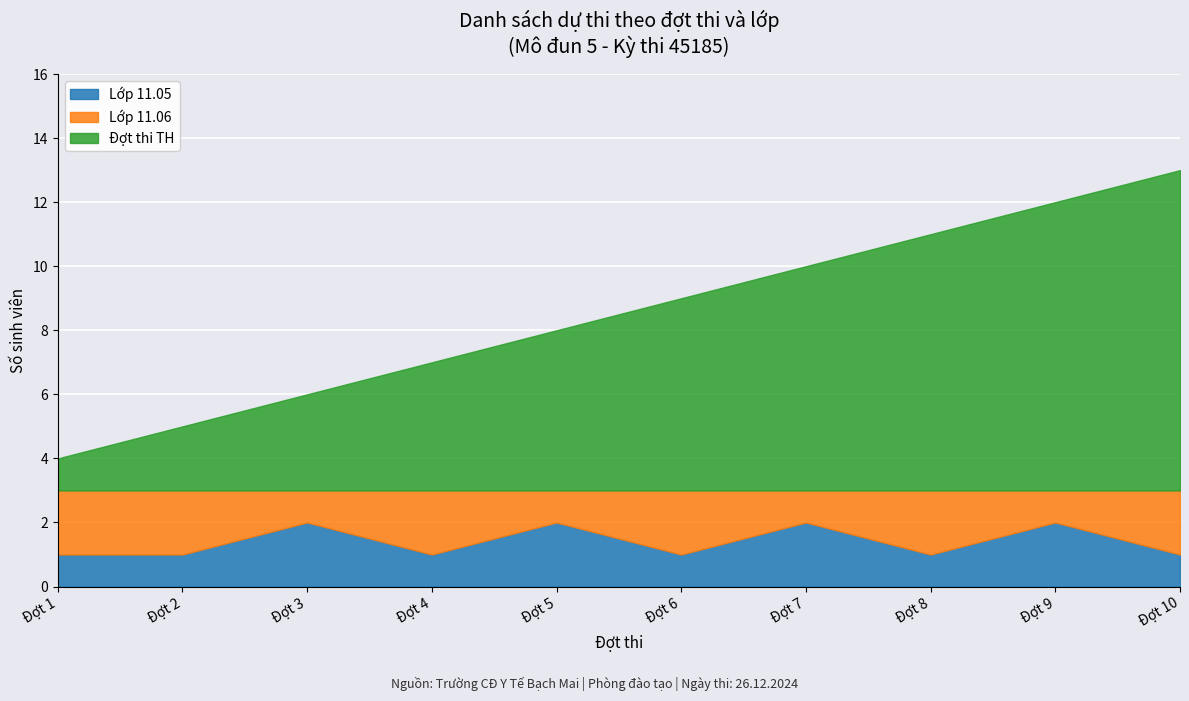

Which series changed the most between 2 and 15?

Đợt thi TH